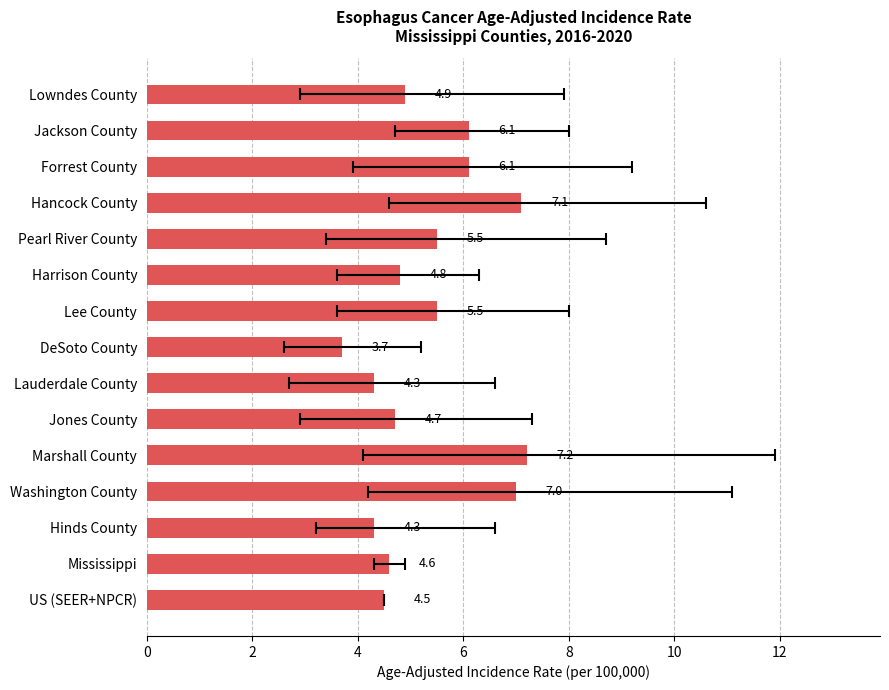

What is the smallest value displayed?

3.7